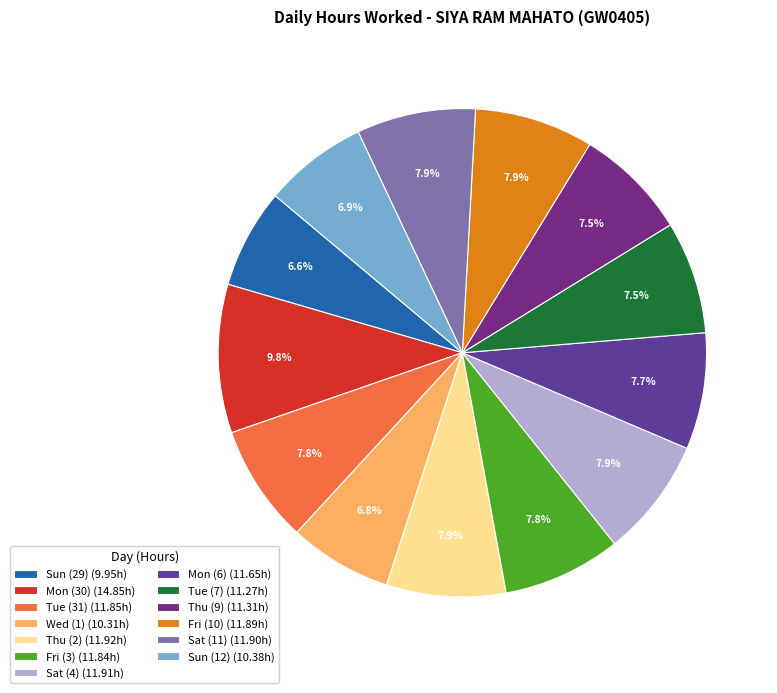

Is it true that Sun (29) is 1% of the pie?

False